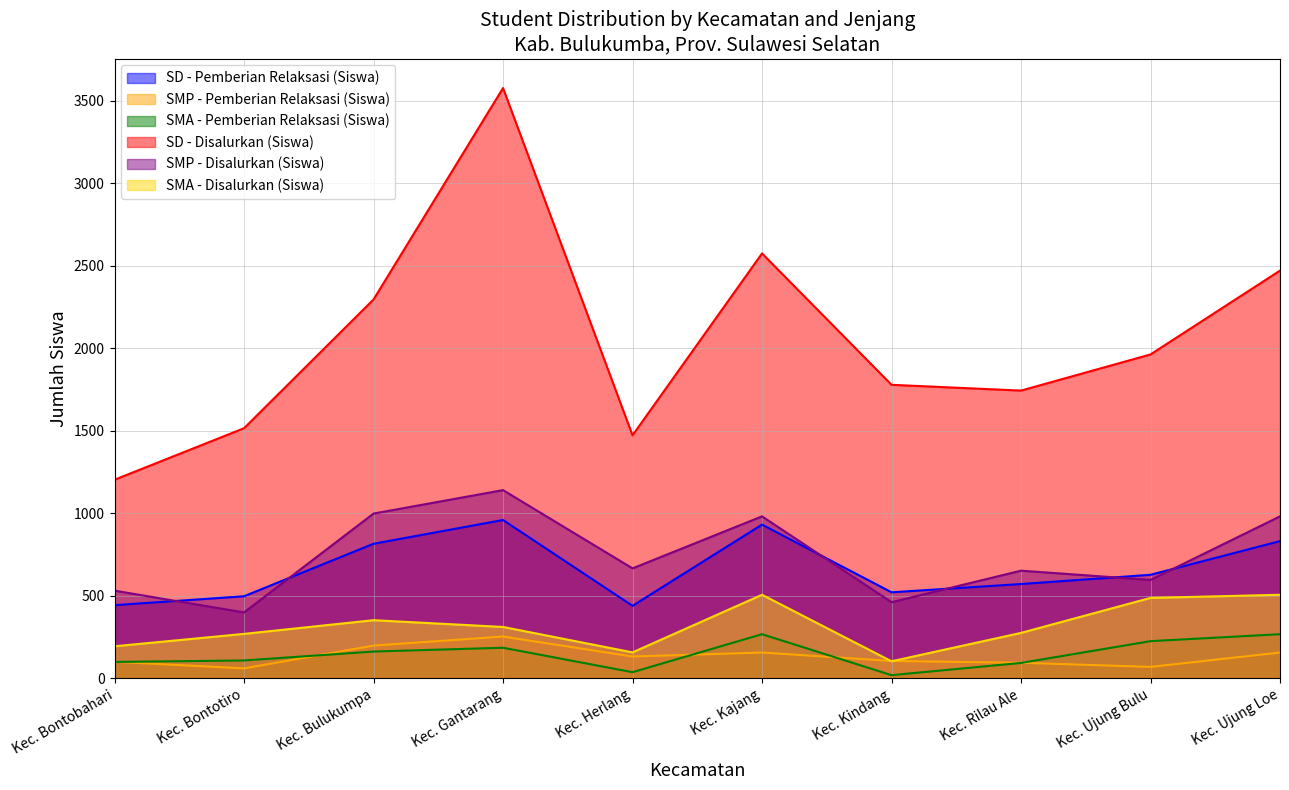

True or false: SMP - Pemberian Relaksasi (Siswa) has more than 0 interior local peaks.

True